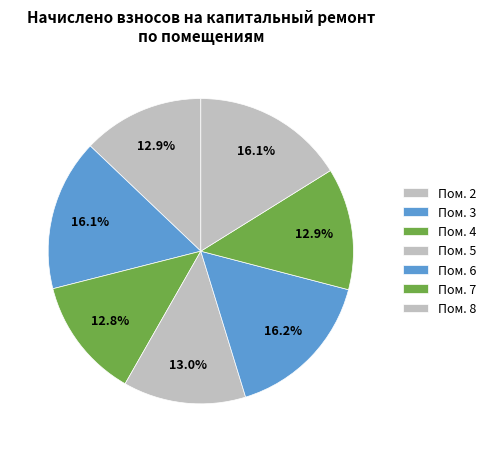

To the nearest percent, what is the difference between the largest and smallest slice percentages?

3%